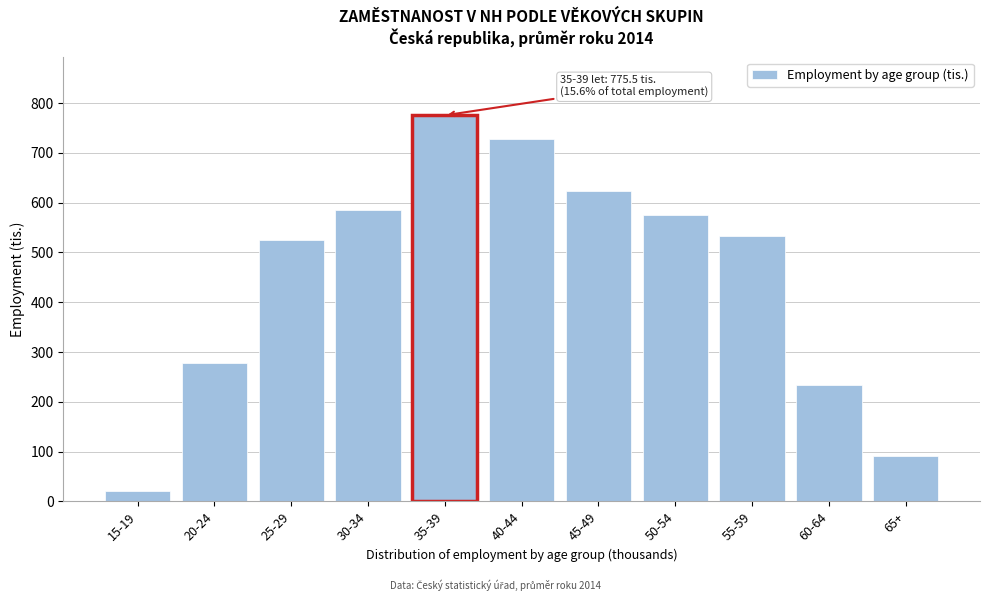

Which label corresponds to the smallest value in the chart?

15-19